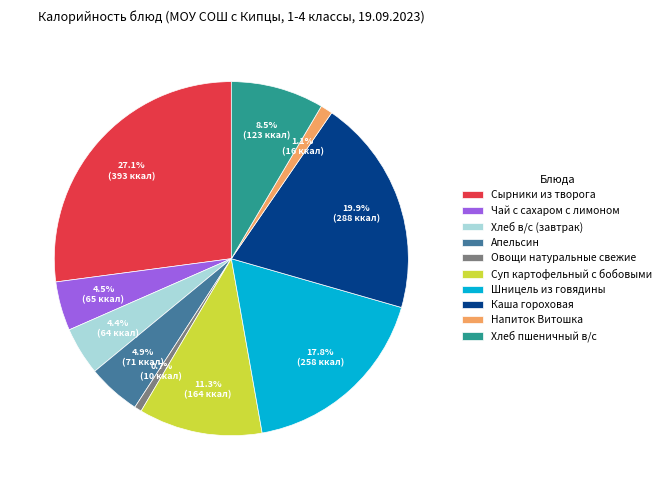

How many slices are in this pie chart?

10